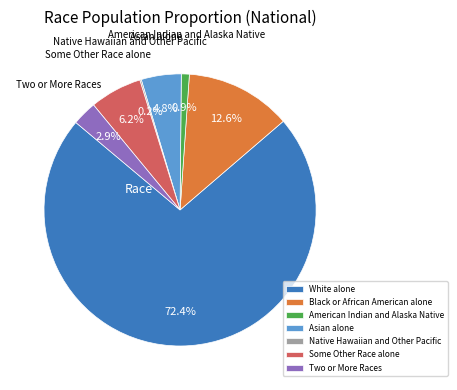

Does White alone represent more than half of the total?

Yes